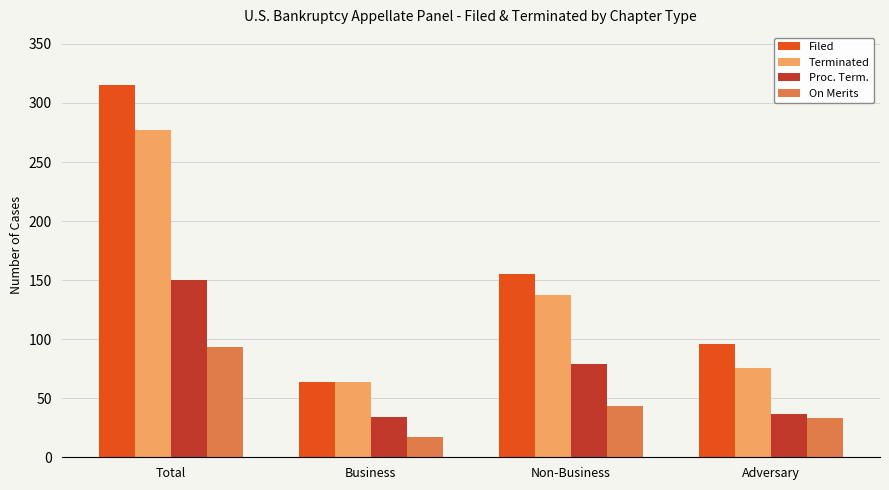

Reading left to right, extract all data points from this chart.

Filed: Total=315	Business=64	Non-Business=155	Adversary=96
Terminated: Total=277	Business=64	Non-Business=137	Adversary=76
Proc. Term.: Total=150	Business=34	Non-Business=79	Adversary=37
On Merits: Total=93	Business=17	Non-Business=43	Adversary=33